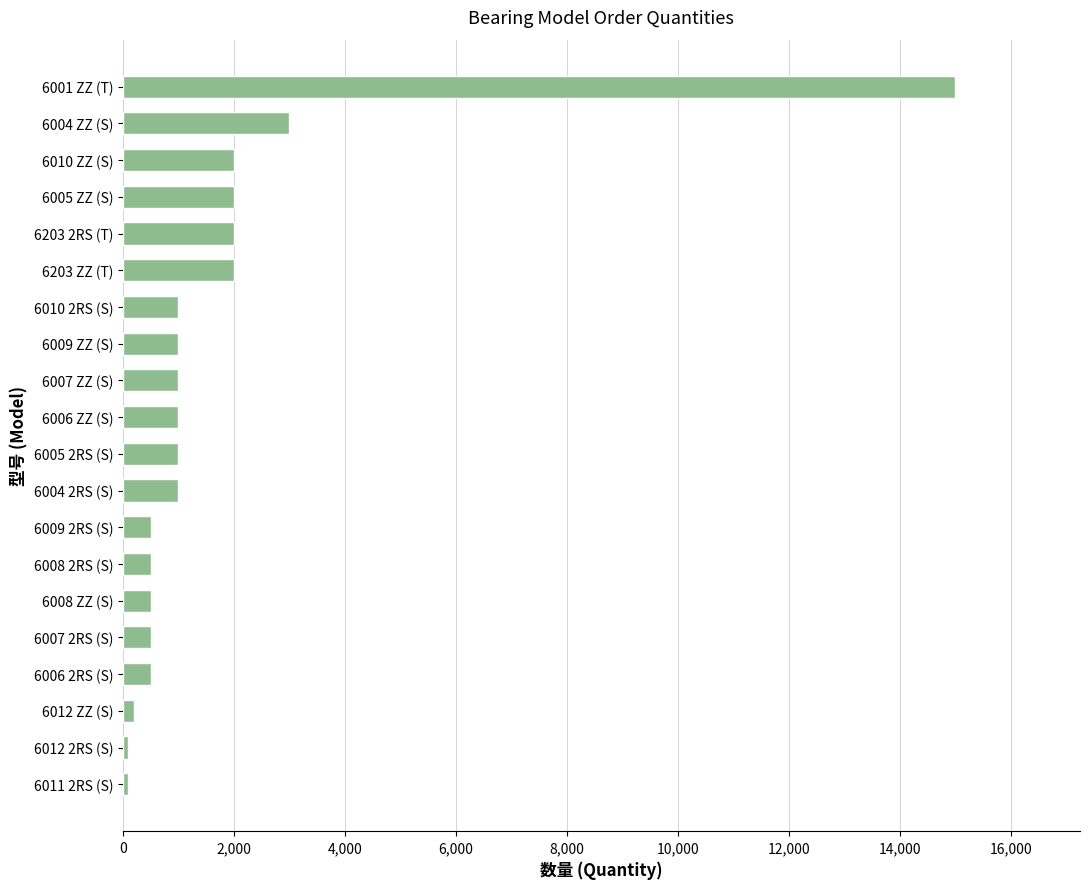

At which label is the value closest to 7550?

6004 ZZ (S)